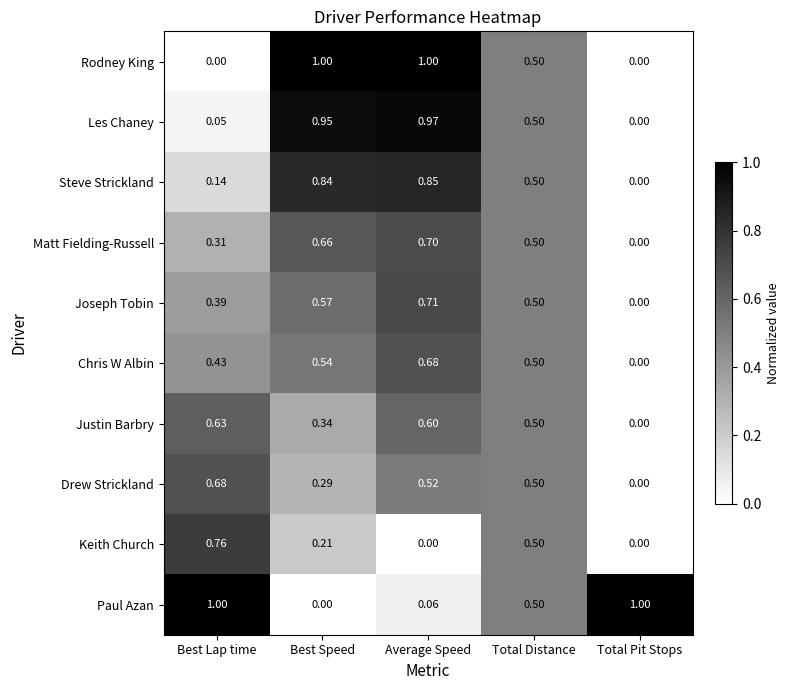

Rank the series at Average Speed from highest to lowest value.

Rodney King, Les Chaney, Steve Strickland, Joseph Tobin, Matt Fielding-Russell, Chris W Albin, Justin Barbry, Drew Strickland, Paul Azan, Keith Church